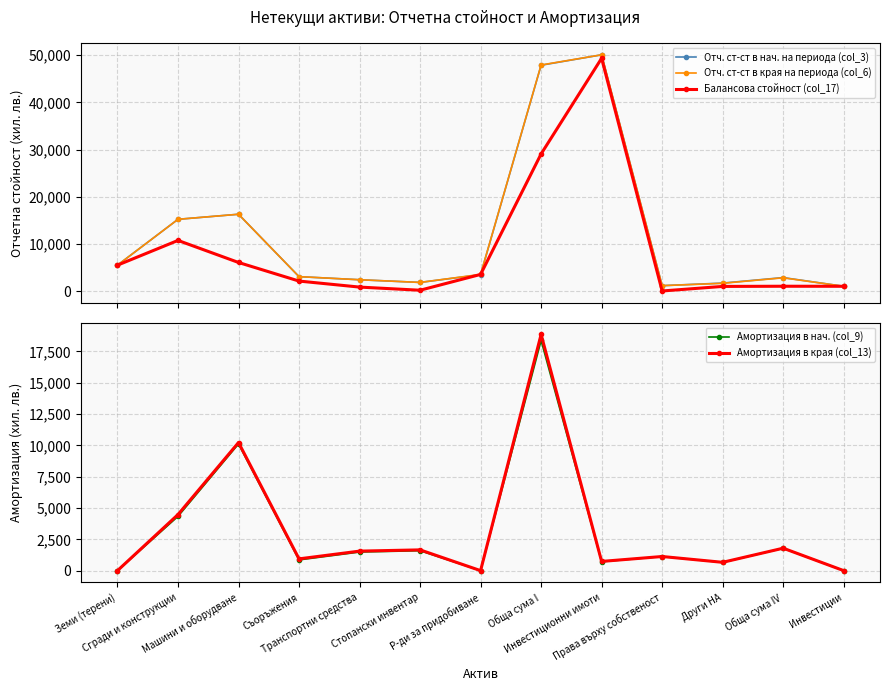

After their last crossing, which series has the higher values: Отч. ст-ст в нач. на периода (col_3) or Балансова стойност (col_17)?

Отч. ст-ст в нач. на периода (col_3)